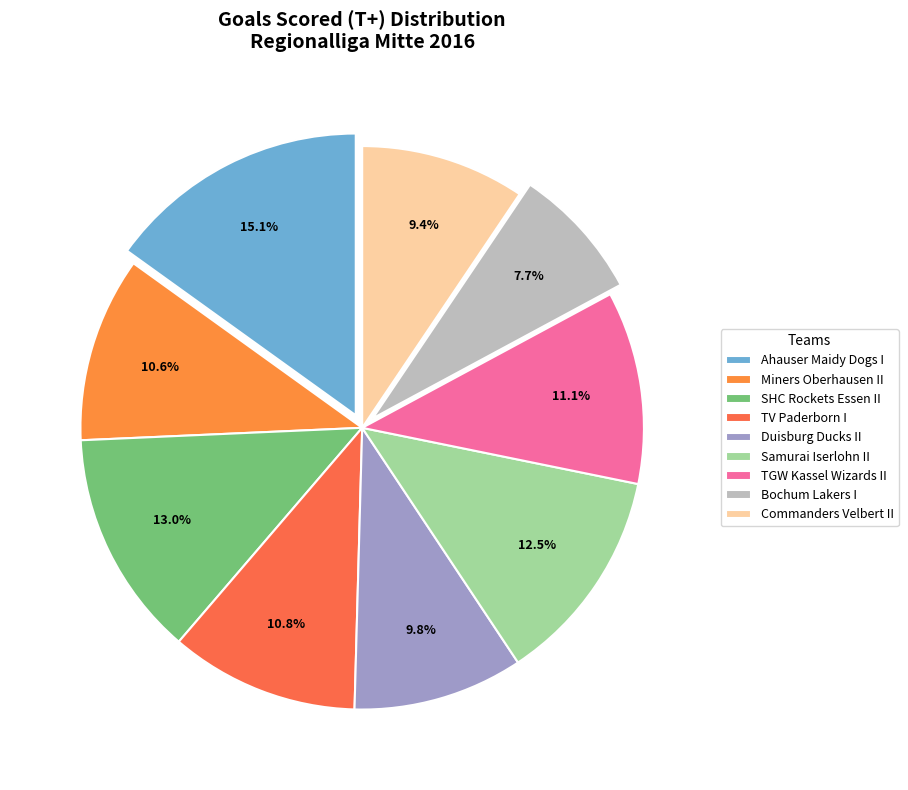

Count the number of slices in the pie.

9